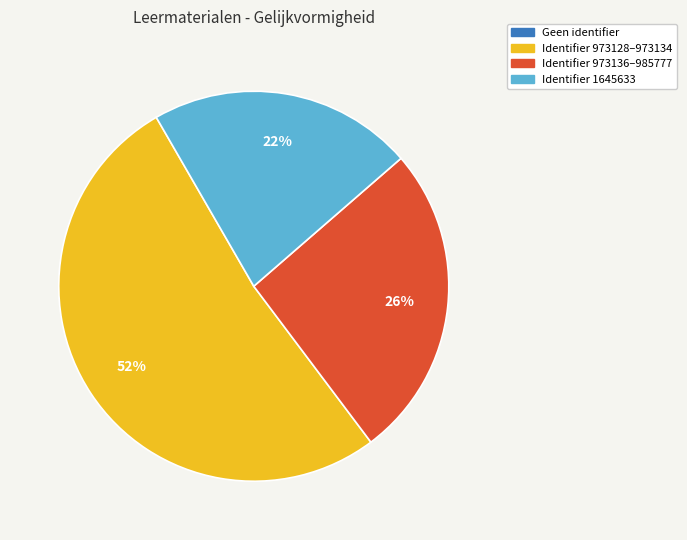

To the nearest percent, what is the difference between the largest and smallest slice percentages?

52%